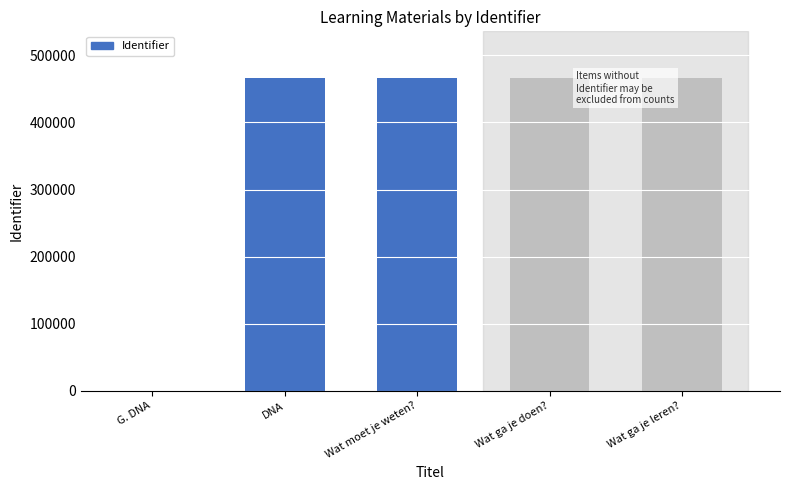

What is the maximum value shown in the chart?

465862